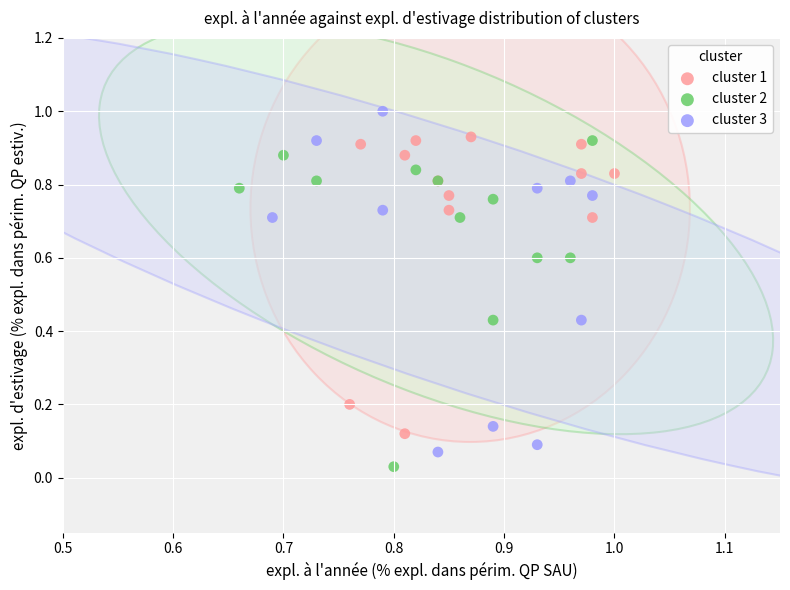

Which series reaches the maximum Y coordinate?

cluster 3